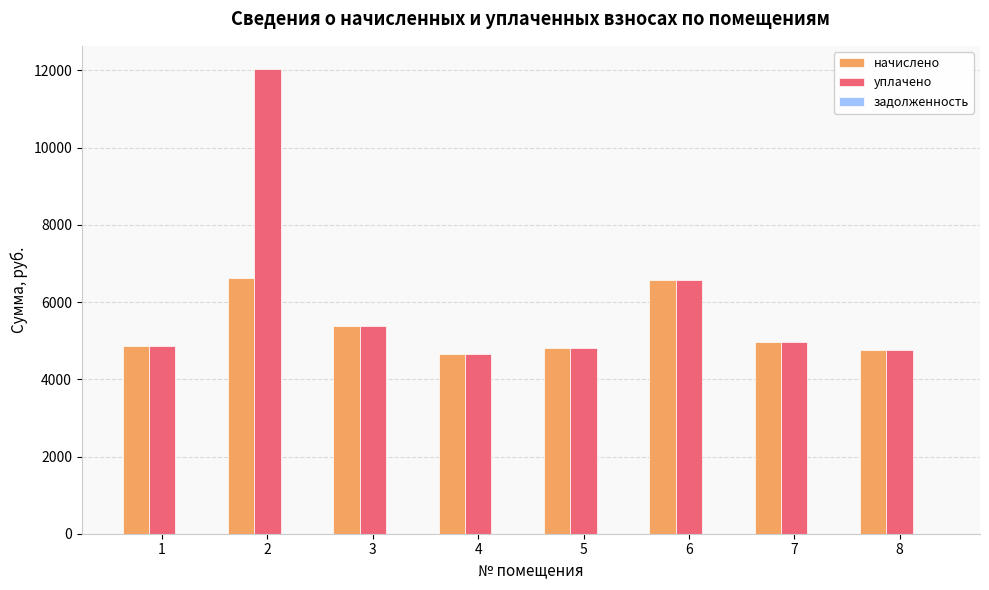

How many groups of bars are there?

8